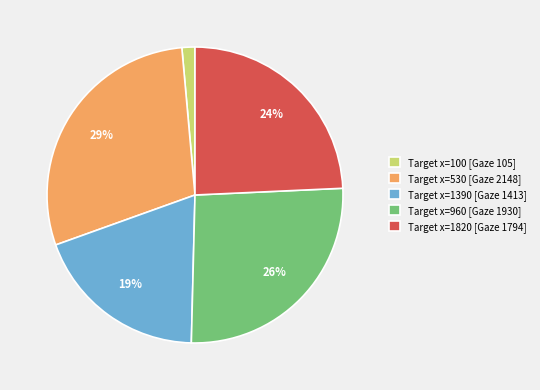

Is there a majority slice in this chart?

No